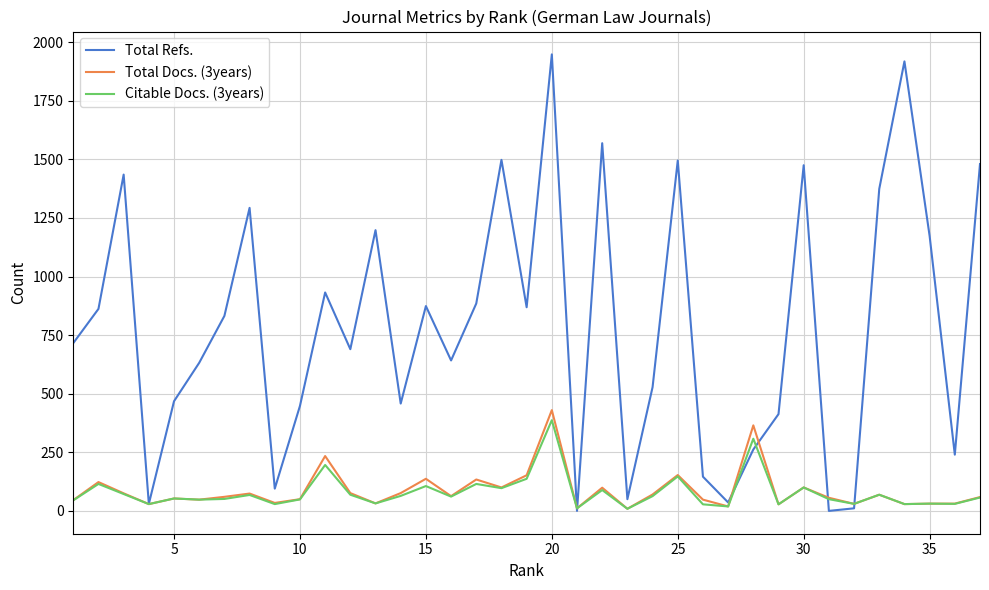

Rank the series at 20 from highest to lowest value.

Total Refs., Total Docs. (3years), Citable Docs. (3years)